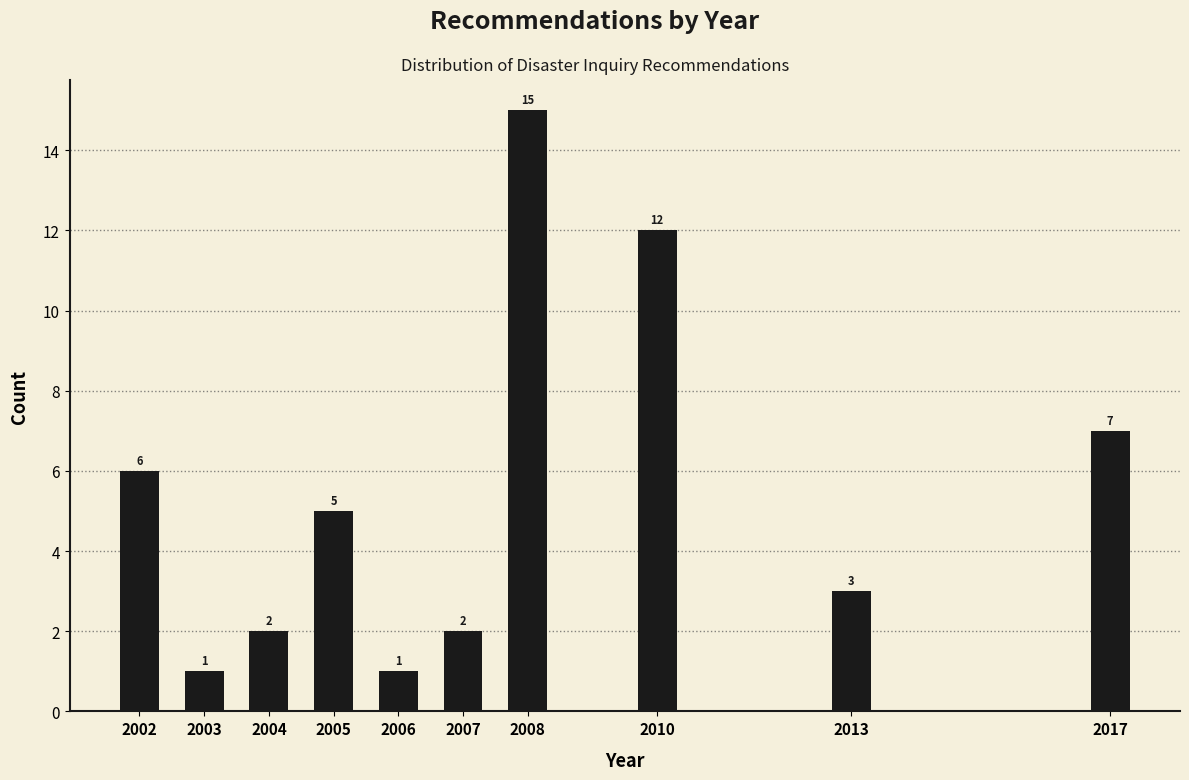

Reading left to right, list all the values displayed in this chart.

6	1	2	5	1	2	15	12	3	7